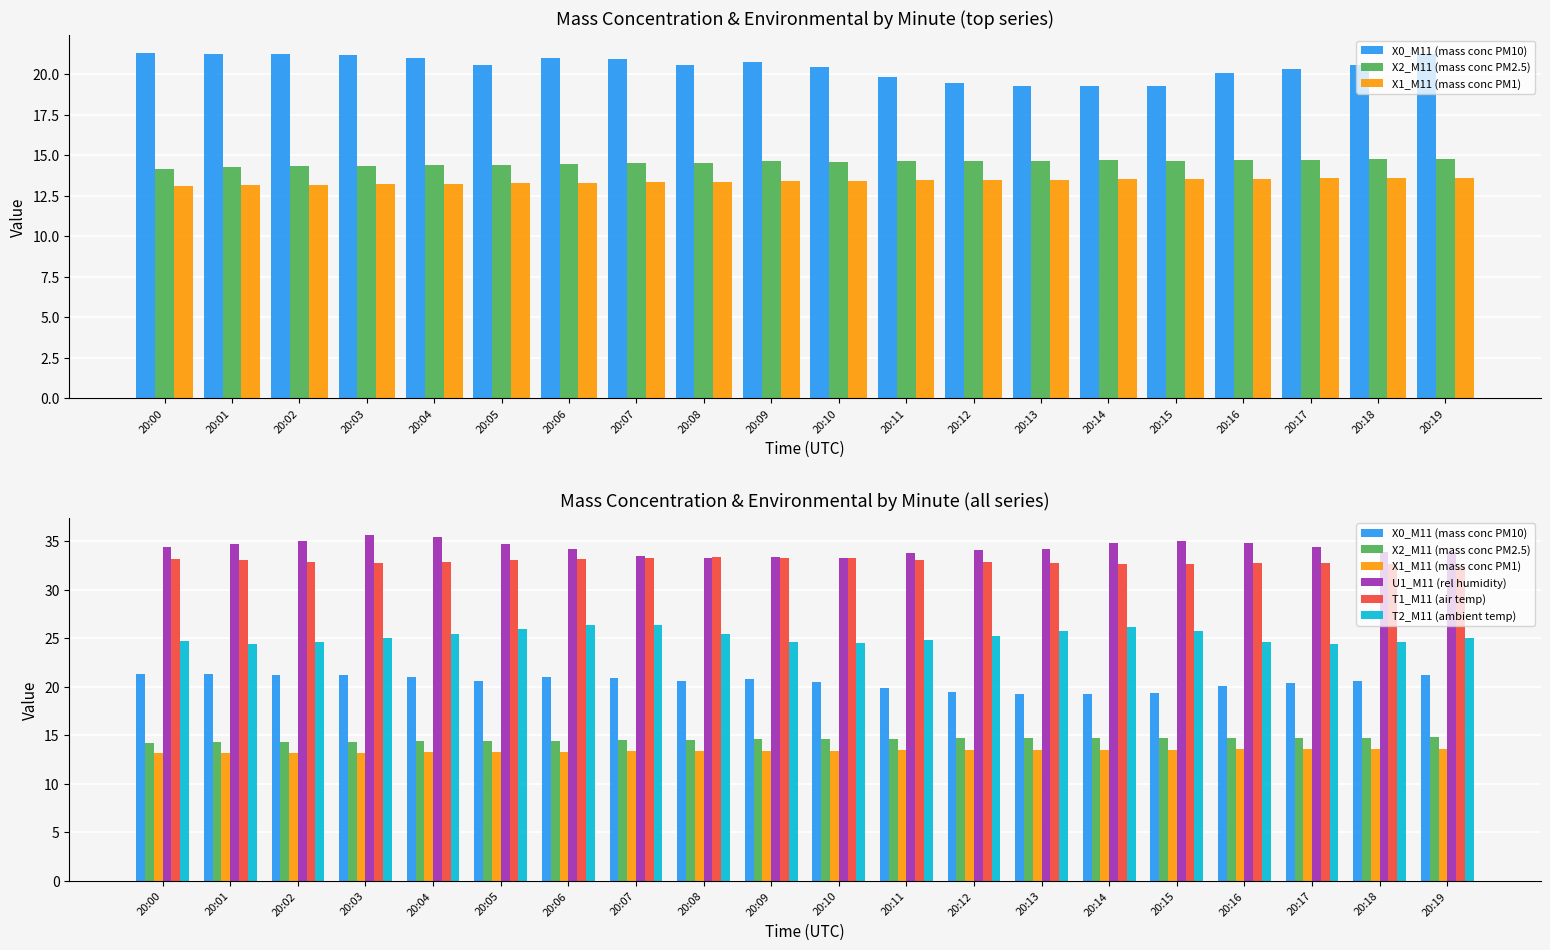

Reading left to right, extract all data points from this chart.

X0_M11 (mass conc PM10): 20:00=21.4	20:01=21.3	20:02=21.2	20:03=21.2	20:04=21.0	20:05=20.6	20:06=21.0	20:07=20.9	20:08=20.6	20:09=20.8	20:10=20.5	20:11=19.9	20:12=19.5	20:13=19.3	20:14=19.3	20:15=19.3	20:16=20.1	20:17=20.4	20:18=20.6	20:19=21.2
X2_M11 (mass conc PM2.5): 20:00=14.2	20:01=14.3	20:02=14.3	20:03=14.3	20:04=14.4	20:05=14.4	20:06=14.4	20:07=14.5	20:08=14.6	20:09=14.6	20:10=14.6	20:11=14.7	20:12=14.7	20:13=14.7	20:14=14.7	20:15=14.7	20:16=14.7	20:17=14.7	20:18=14.8	20:19=14.8
X1_M11 (mass conc PM1): 20:00=13.1	20:01=13.2	20:02=13.2	20:03=13.2	20:04=13.2	20:05=13.3	20:06=13.3	20:07=13.3	20:08=13.3	20:09=13.4	20:10=13.4	20:11=13.4	20:12=13.5	20:13=13.5	20:14=13.5	20:15=13.5	20:16=13.6	20:17=13.6	20:18=13.6	20:19=13.6
U1_M11 (rel humidity): 20:00=34.4	20:01=34.7	20:02=35.0	20:03=35.6	20:04=35.4	20:05=34.7	20:06=34.2	20:07=33.5	20:08=33.3	20:09=33.4	20:10=33.3	20:11=33.8	20:12=34.1	20:13=34.2	20:14=34.8	20:15=35.0	20:16=34.8	20:17=34.4	20:18=33.9	20:19=33.9
T1_M11 (air temp): 20:00=33.1	20:01=33.0	20:02=32.8	20:03=32.7	20:04=32.8	20:05=33.0	20:06=33.1	20:07=33.3	20:08=33.4	20:09=33.3	20:10=33.2	20:11=33.0	20:12=32.8	20:13=32.7	20:14=32.6	20:15=32.6	20:16=32.7	20:17=32.7	20:18=32.6	20:19=32.4
T2_M11 (ambient temp): 20:00=24.7	20:01=24.4	20:02=24.6	20:03=25.0	20:04=25.4	20:05=25.9	20:06=26.3	20:07=26.4	20:08=25.4	20:09=24.6	20:10=24.5	20:11=24.8	20:12=25.2	20:13=25.7	20:14=26.1	20:15=25.7	20:16=24.6	20:17=24.4	20:18=24.6	20:19=25.0